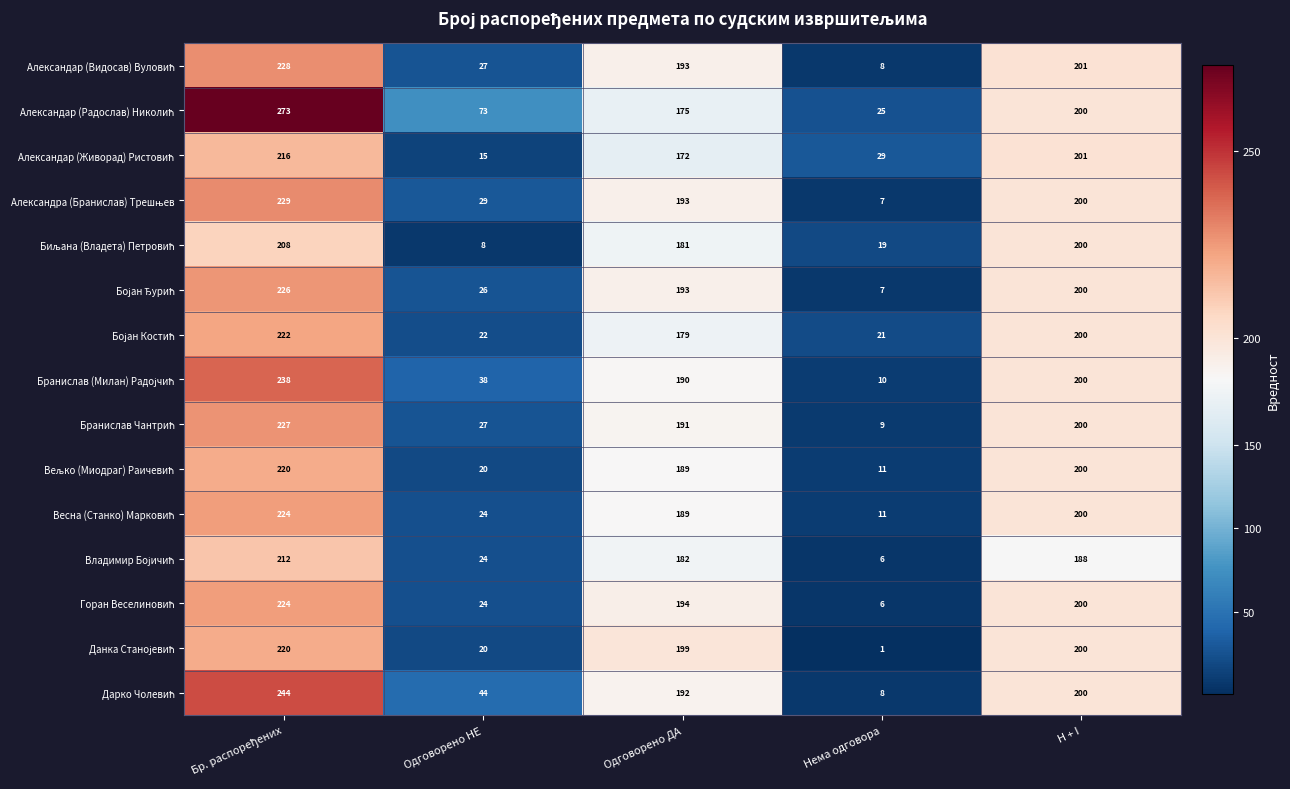

What is the total value across all series at H + I?

2990